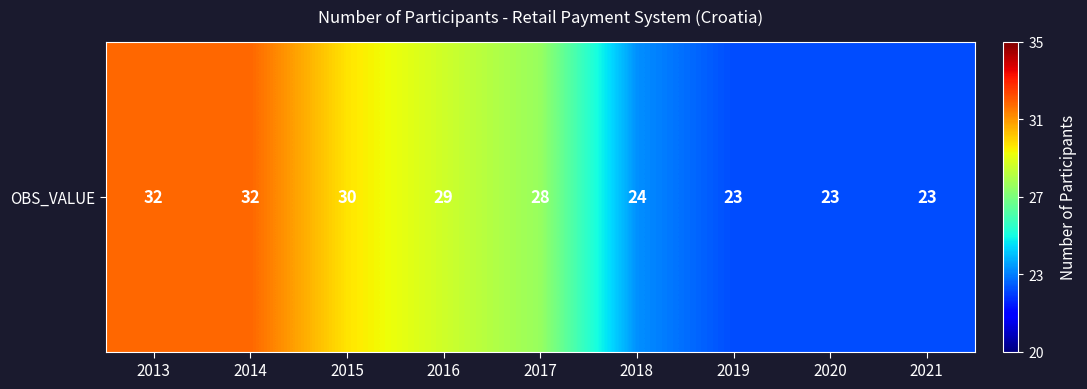

What is the greatest value displayed?

32